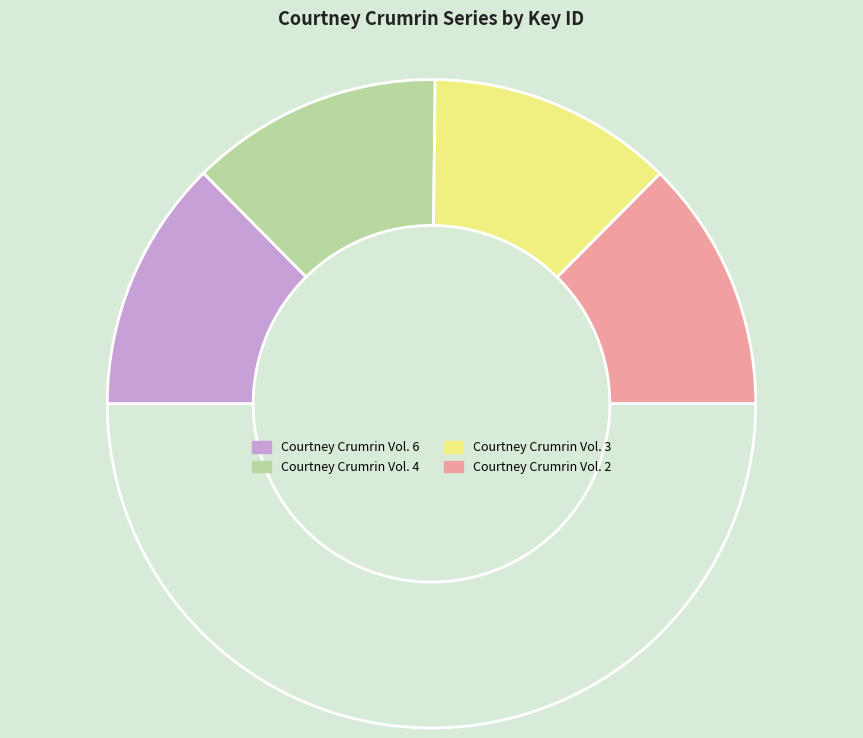

Count the number of slices in the pie.

5